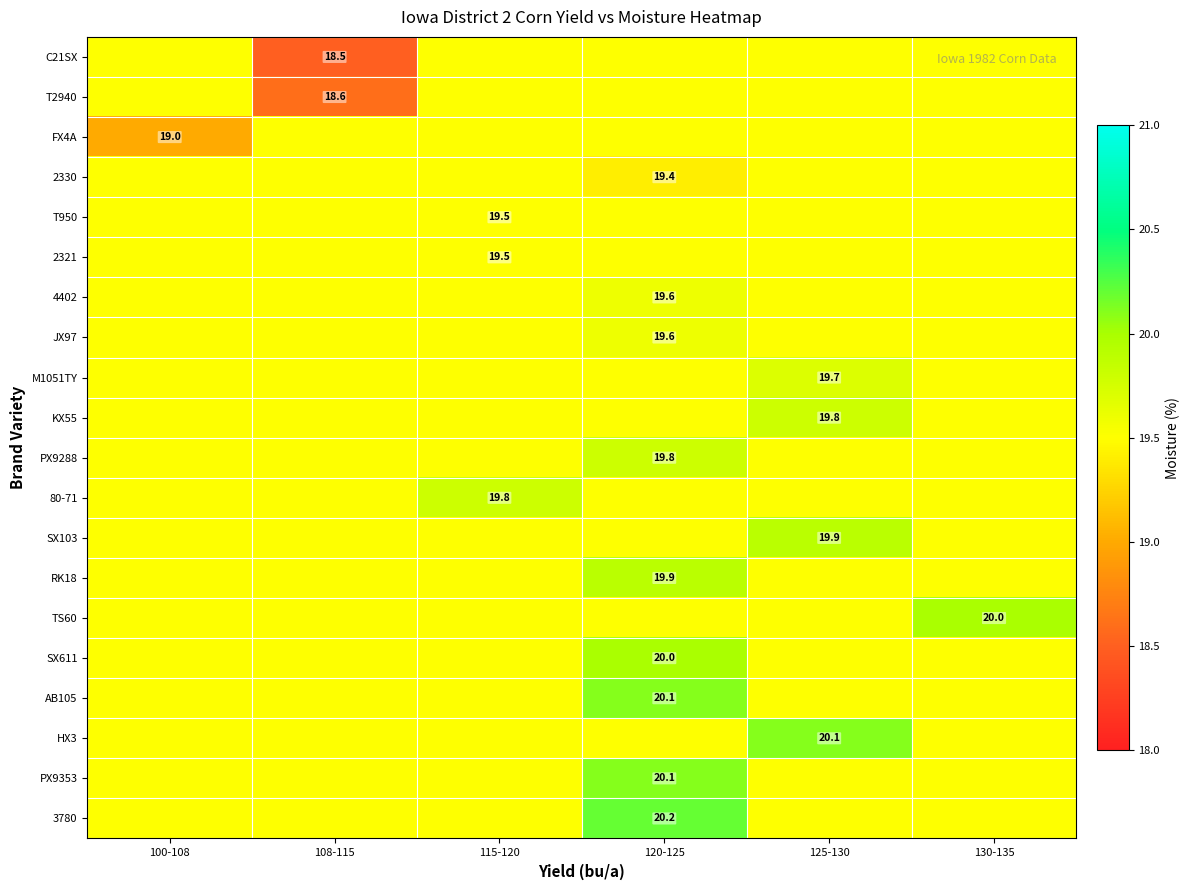

How many series are shown in this chart?

20